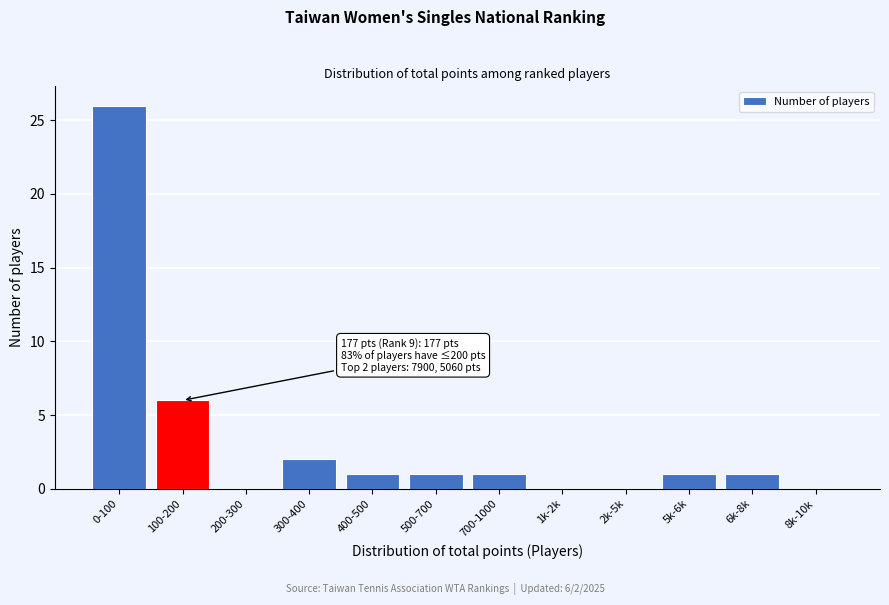

Reading right to left, list all the values displayed in this chart.

8k-10k=0	6k-8k=1	5k-6k=1	2k-5k=0	1k-2k=0	700-1000=1	500-700=1	400-500=1	300-400=2	200-300=0	100-200=6	0-100=26